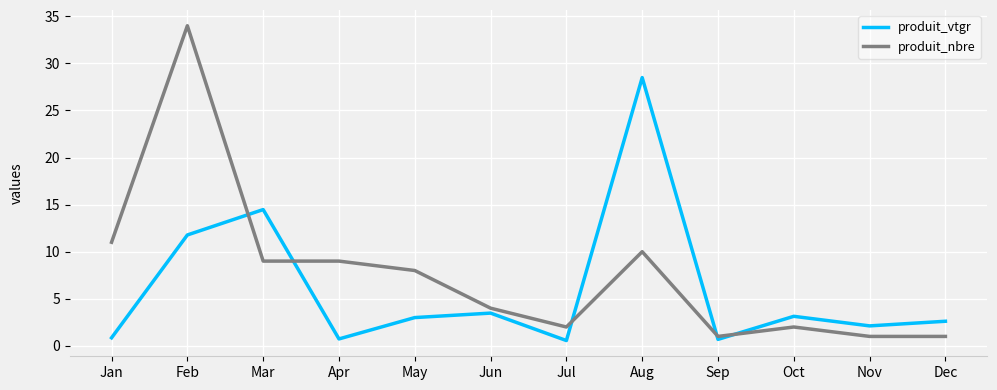

How many times do produit_nbre and produit_vtgr cross each other?

5